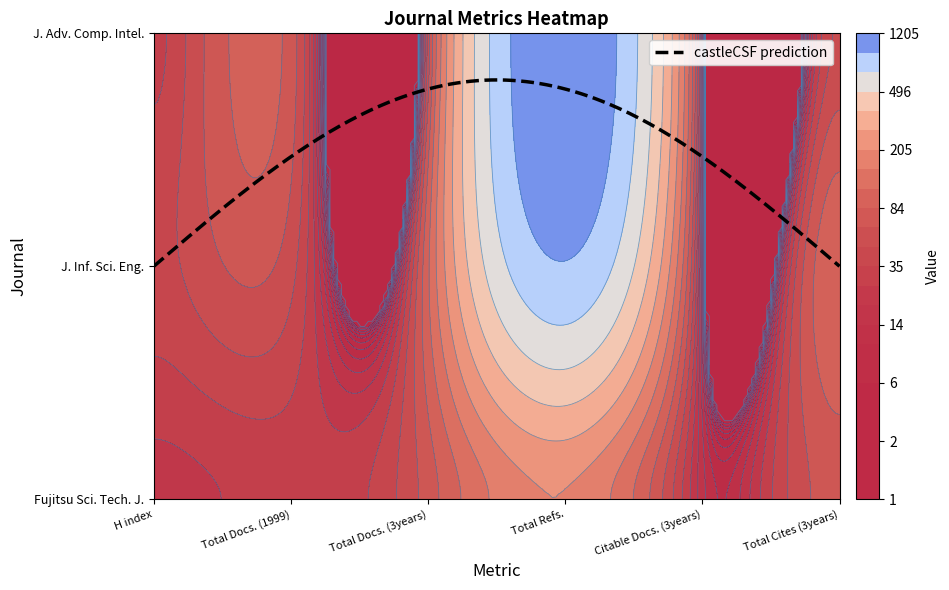

At how many categories does at least one series exceed 1074?

1